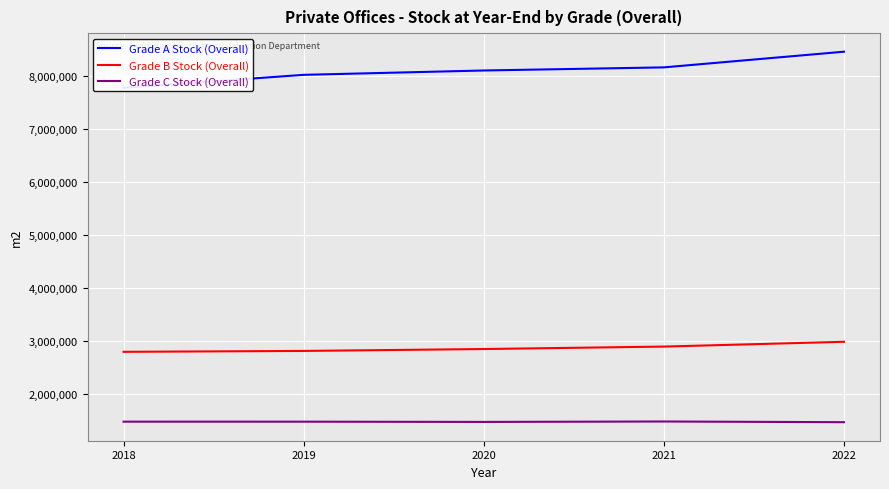

True or false: Grade B Stock (Overall) has more than 1 points higher than both neighbors.

False